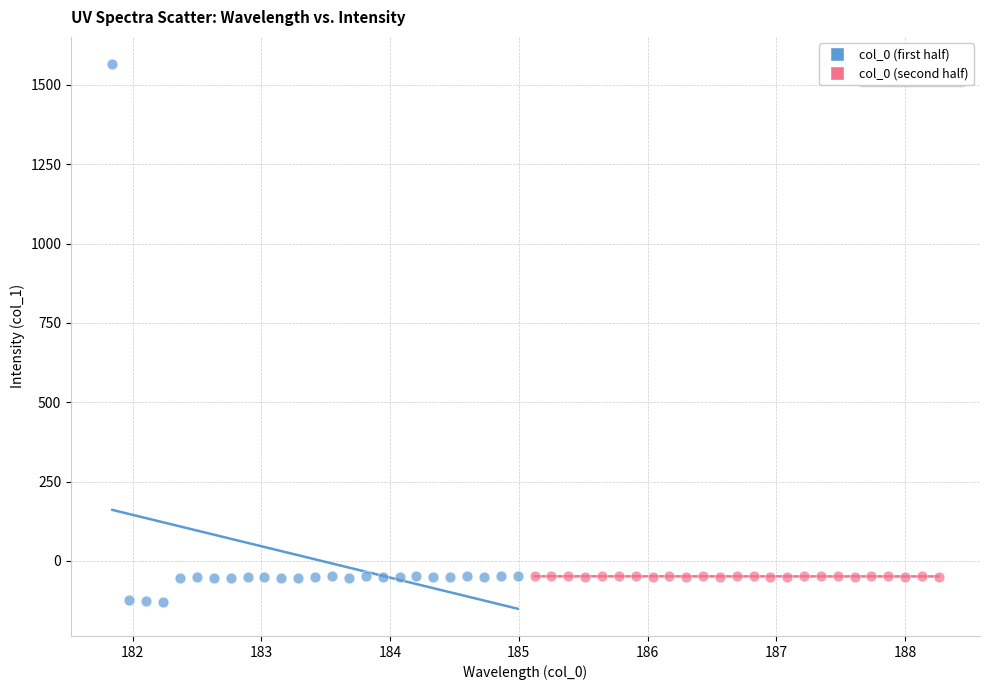

Which series has the largest Y range (max minus min)?

col_0 (first half)